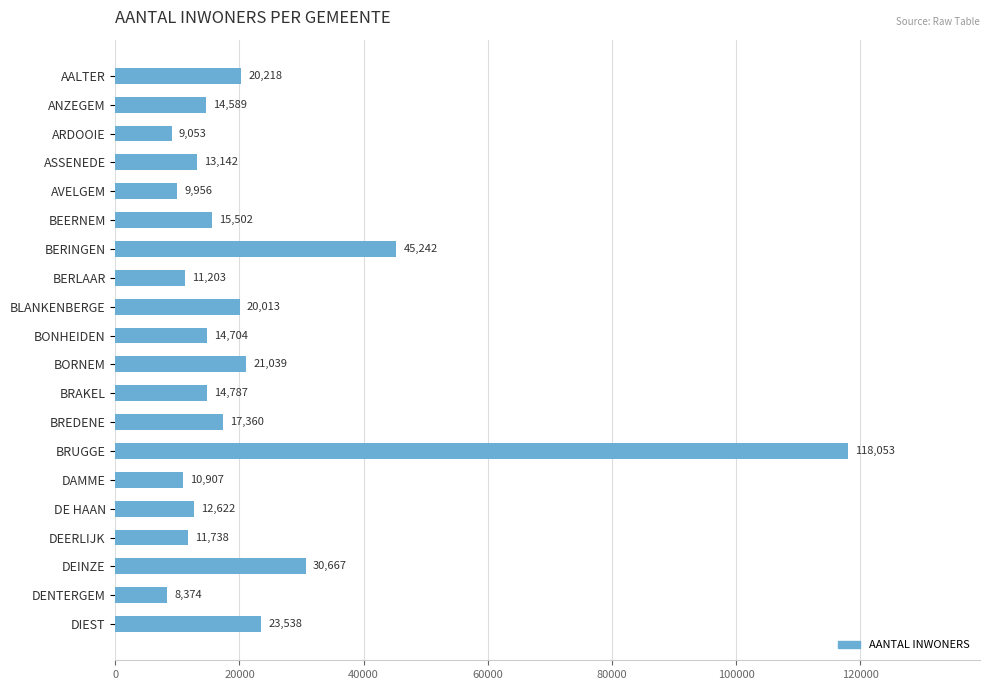

What is the average value?

22135